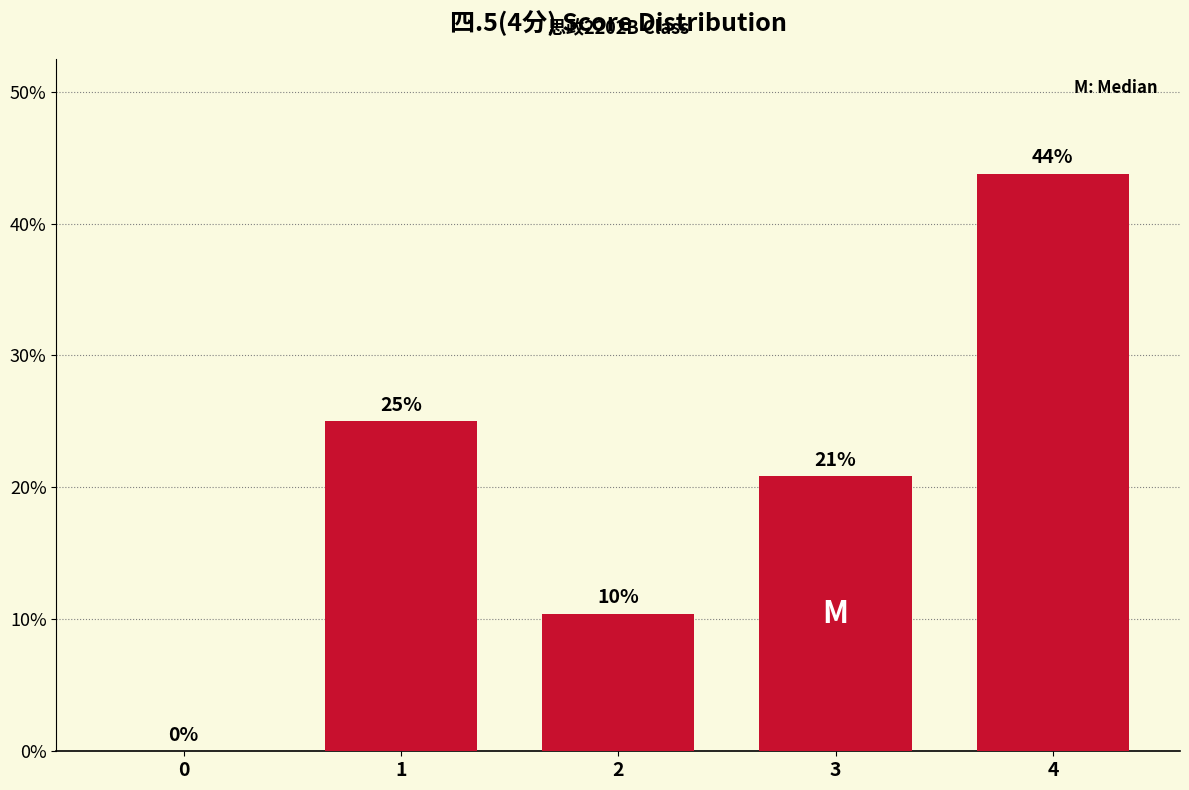

Are the bars horizontal?

No